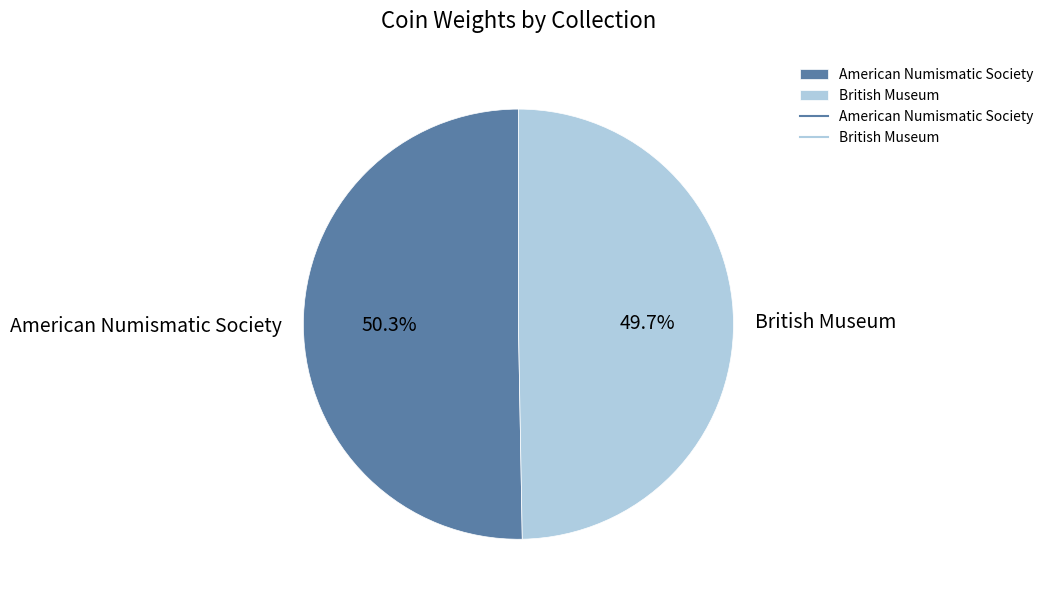

To the nearest percent, what portion does American Numismatic Society represent?

50%